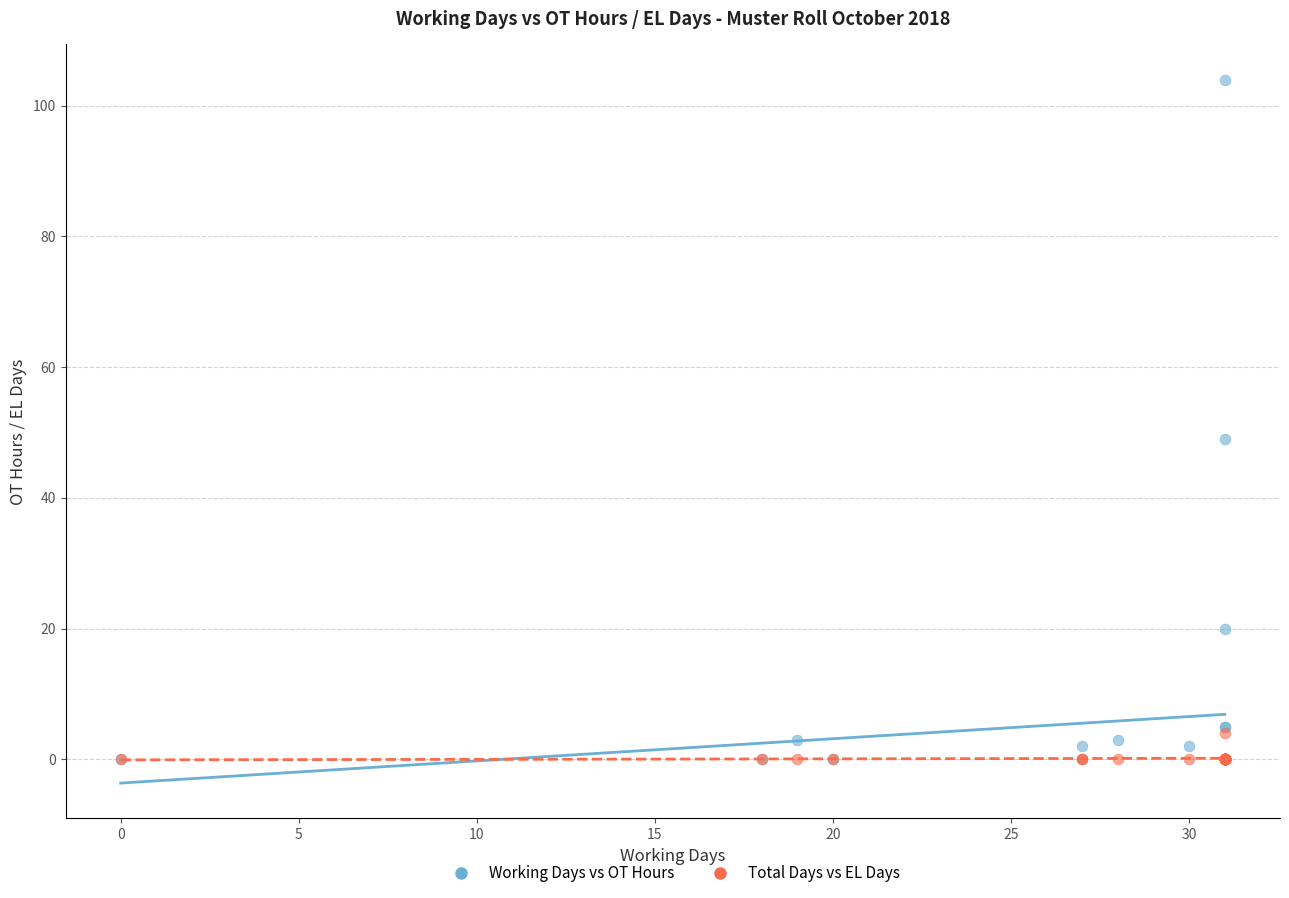

In the Working Days vs OT Hours series, what Y value is closest to 52?

49